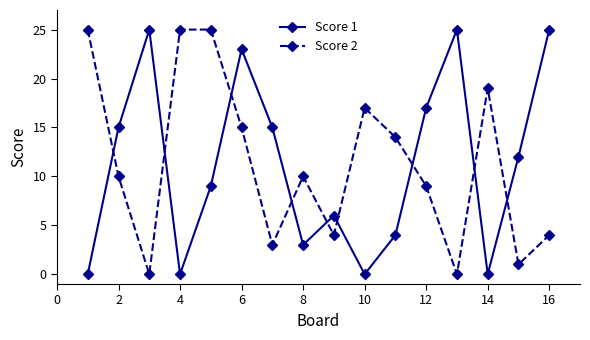

Which series ends up on top after the final intersection of Score 1 and Score 2?

Score 1